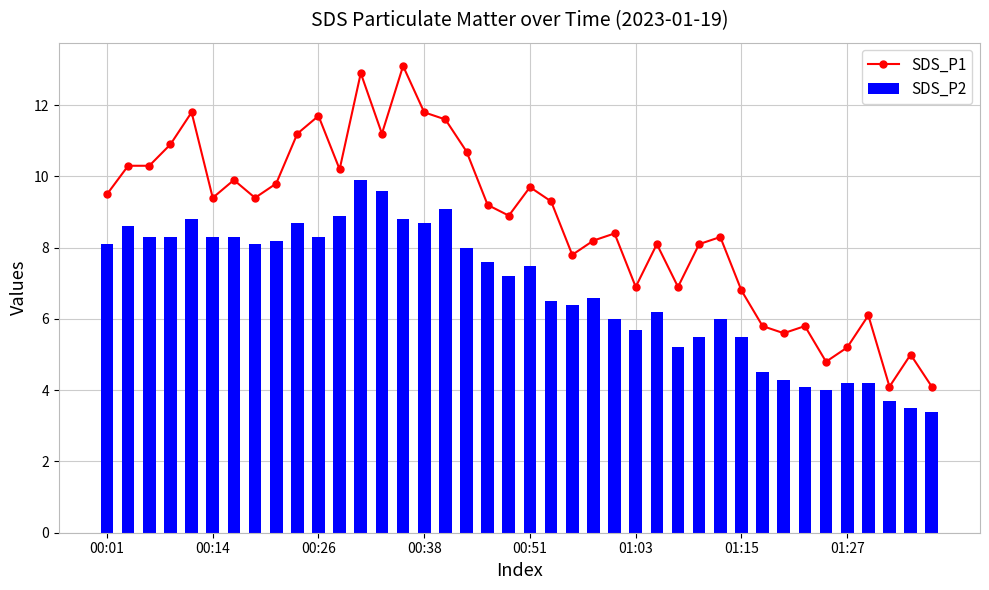

Which series has the largest total across all categories?

SDS_P1